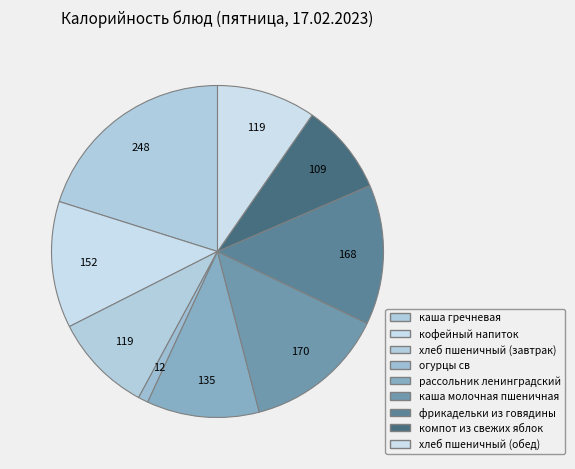

Does any single category account for the majority?

No